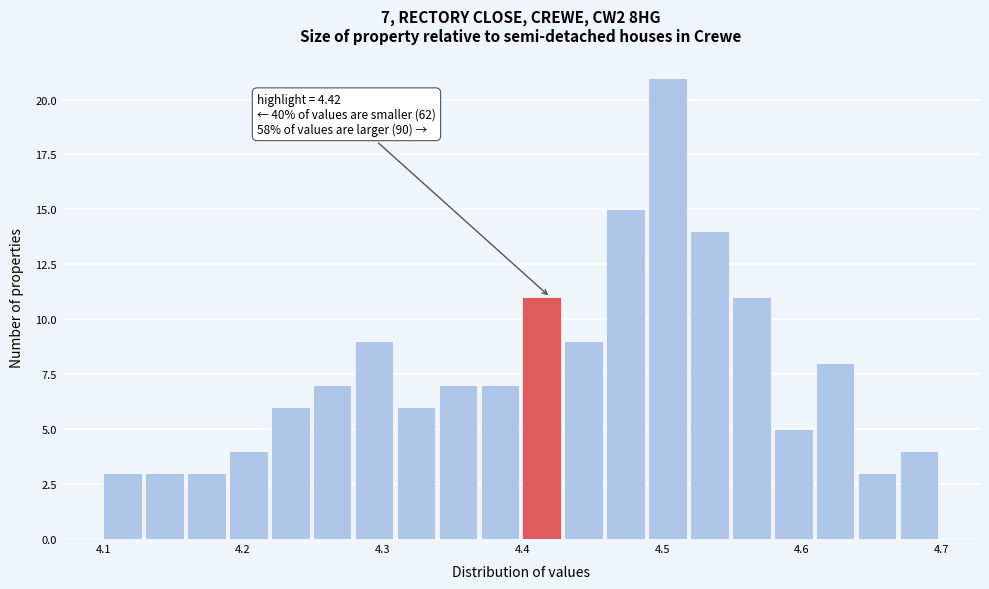

Read against the x-axis, roughly where is the centre of the tallest bar?

4.50